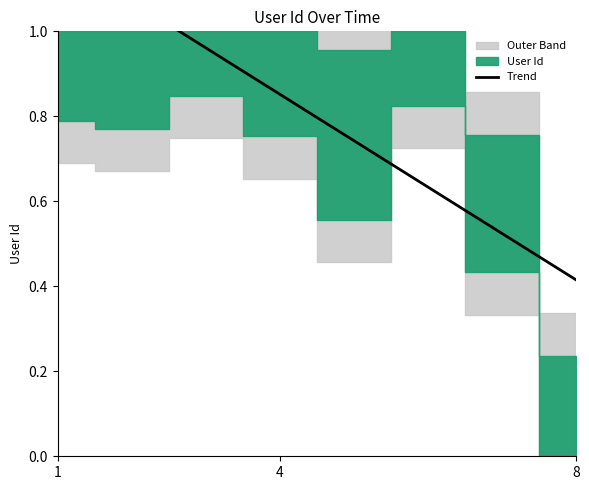

True or false: there are more than 1 points higher than both neighbors.

False